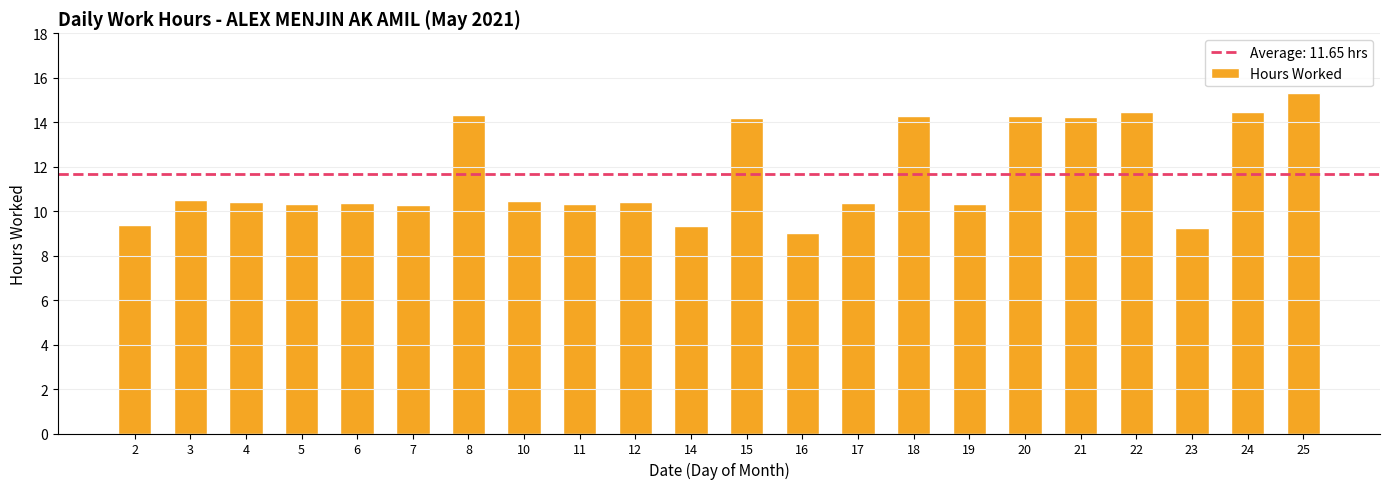

What is the difference between the second highest and minimum values?

5.4